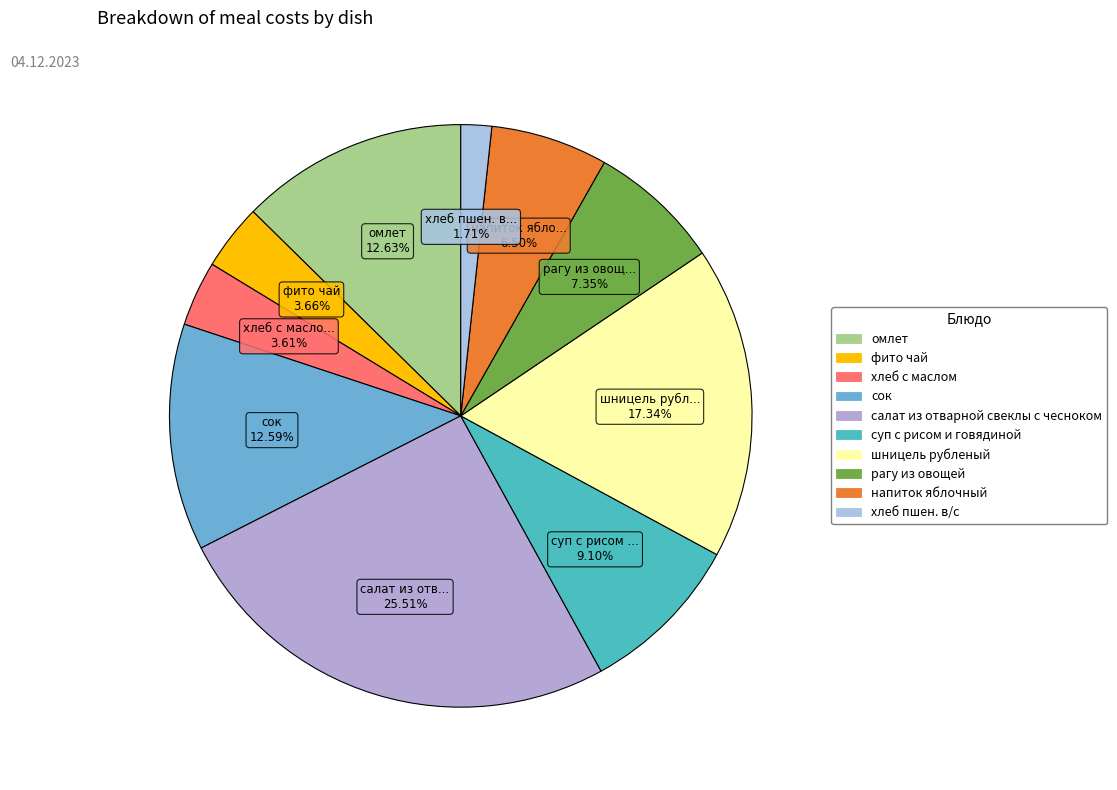

Count the number of slices in the pie.

10